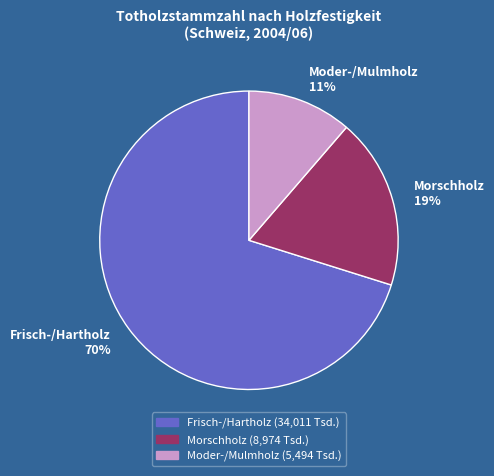

Is the sum of Frisch-/Hartholz and Moder-/Mulmholz greater than half?

Yes